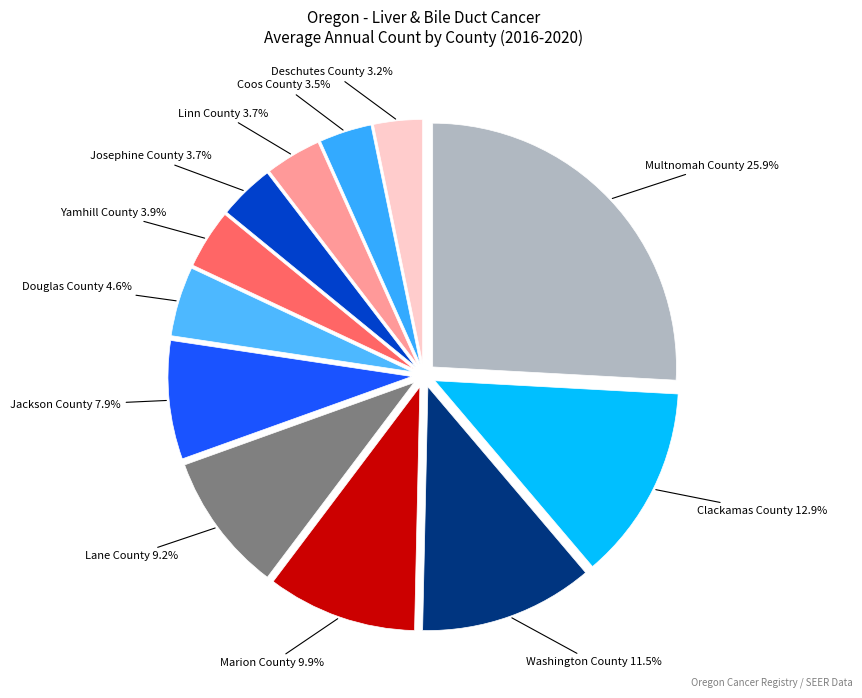

What is the largest slice in the pie chart?

Multnomah County